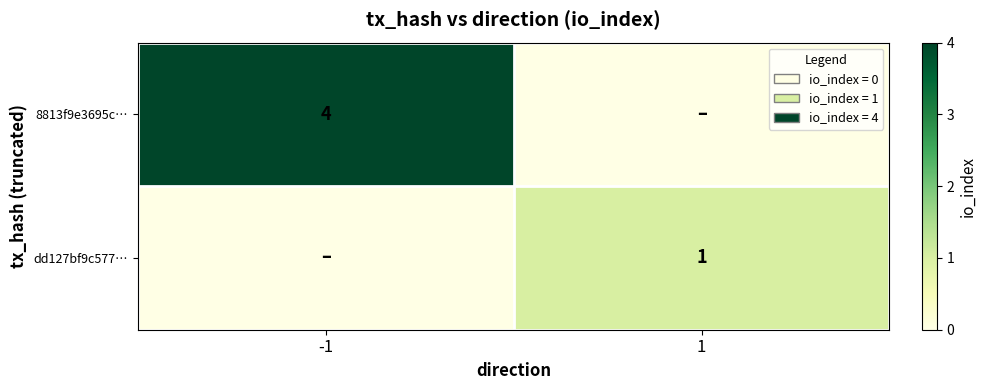

Is it true that dd127bf9c577… equals 1 at 1?

True